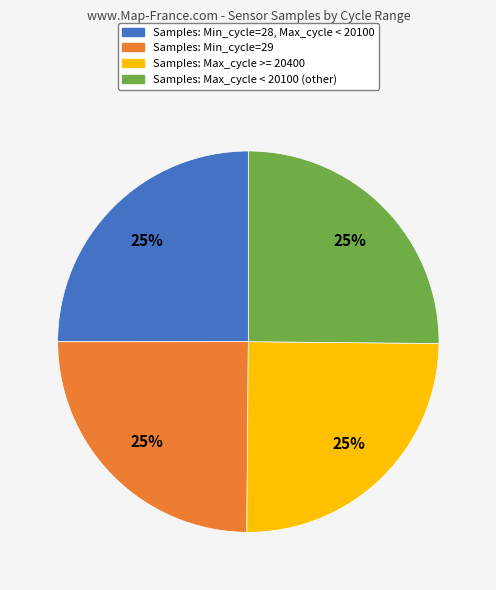

Does any single category account for the majority?

No